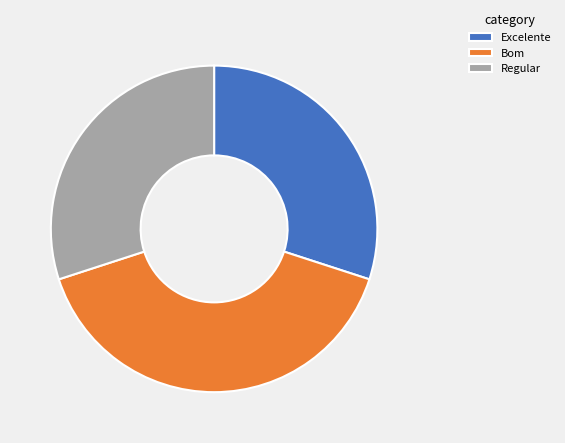

What is the largest slice in the pie chart?

Bom